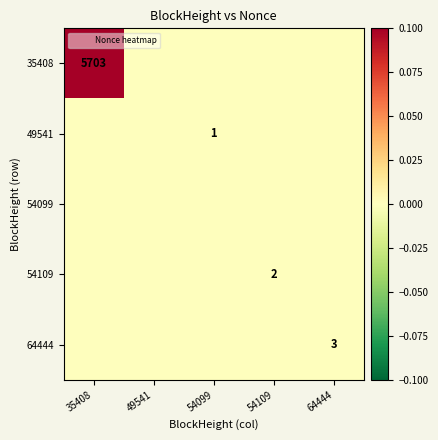

Between 54109 and 35408, which is larger?

35408